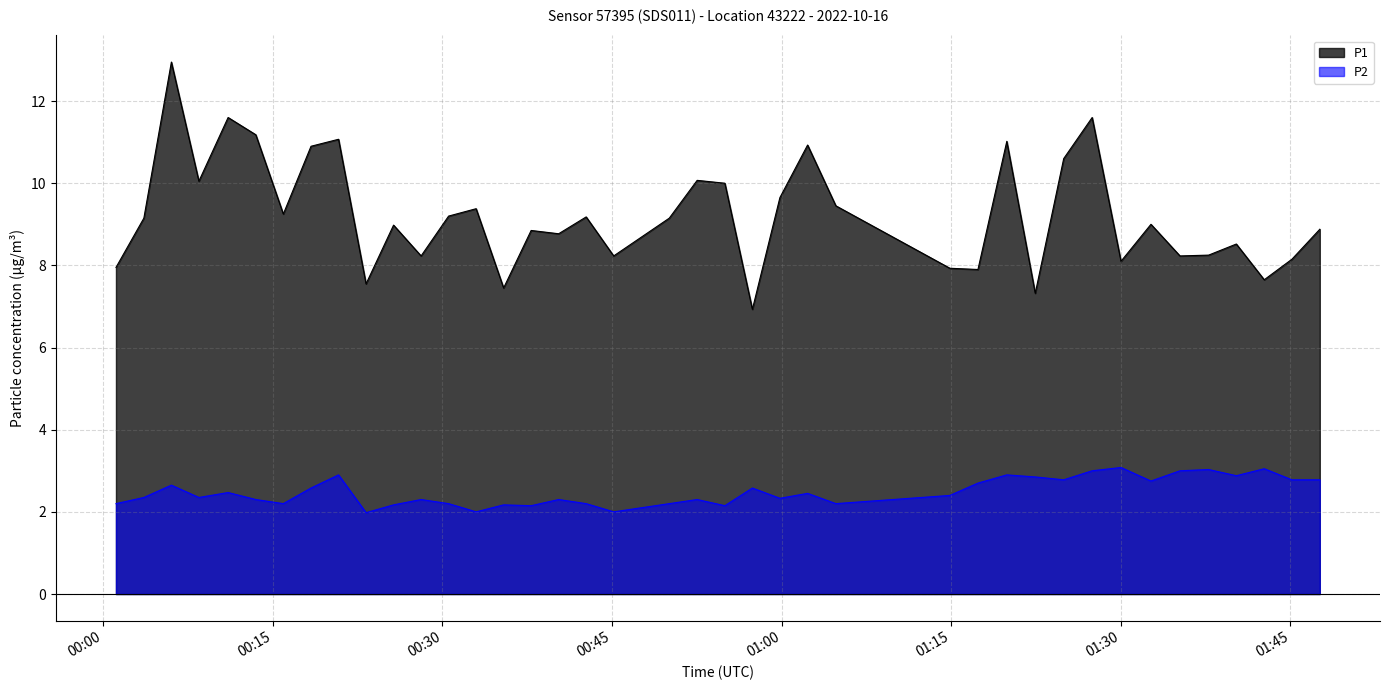

How many interior local valleys does the P2 series have?

12